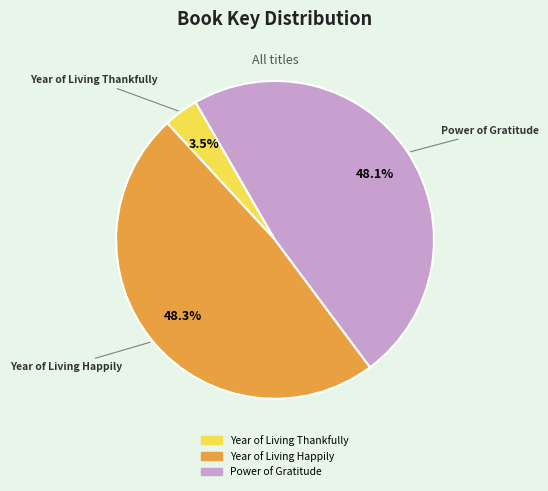

What portion of the pie excludes Year of Living Happily?

51.7%